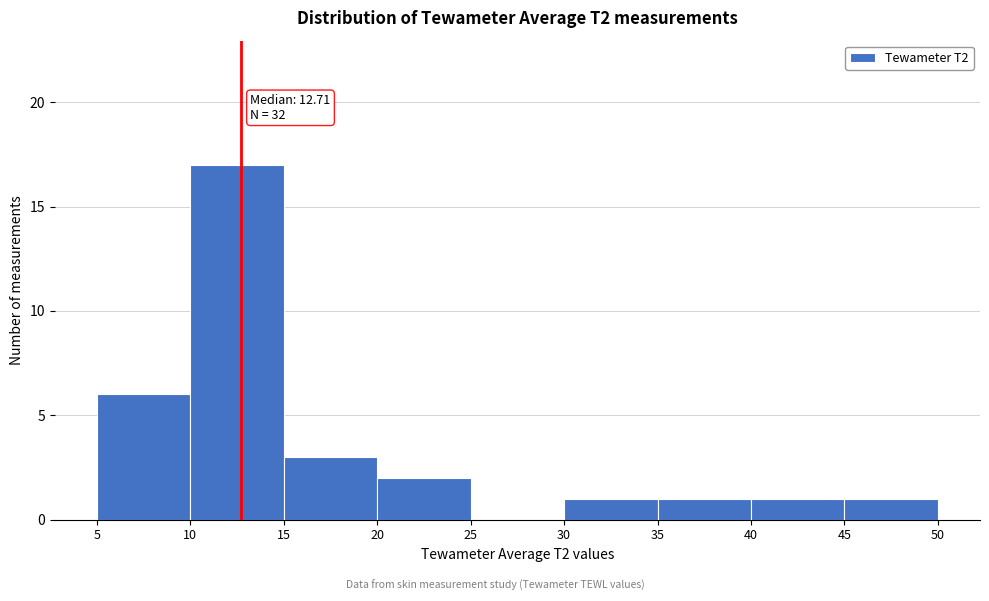

Which range on the x-axis has the tallest bar?

10 to 15